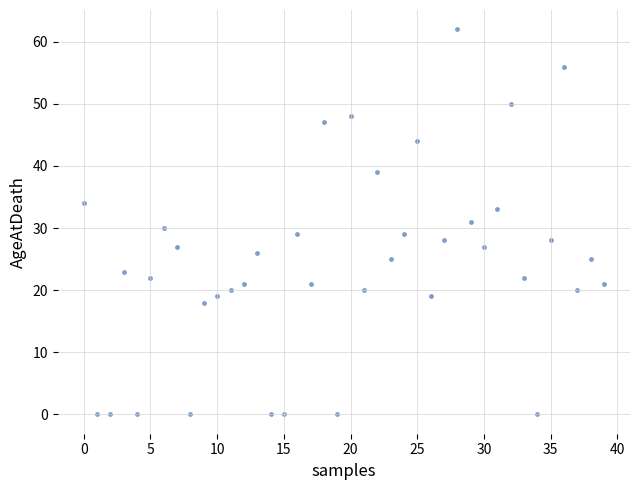

What is the range of Y values (max minus min)?

62